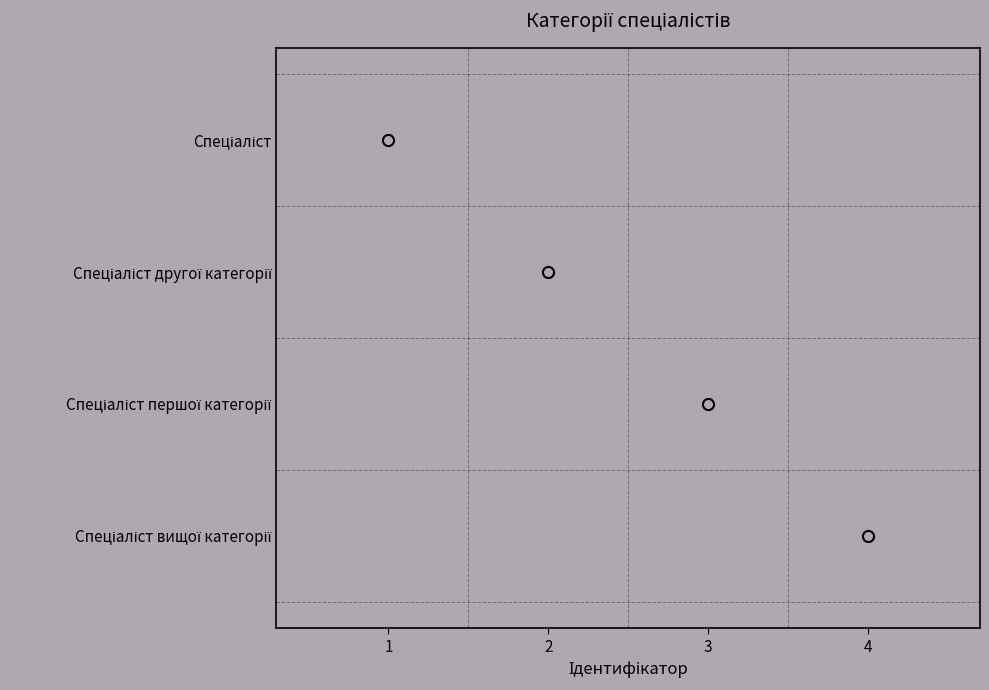

Rank the categories by value from highest to lowest.

Спеціаліст вищої категорії, Спеціаліст першої категорії, Спеціаліст другої категорії, Спеціаліст